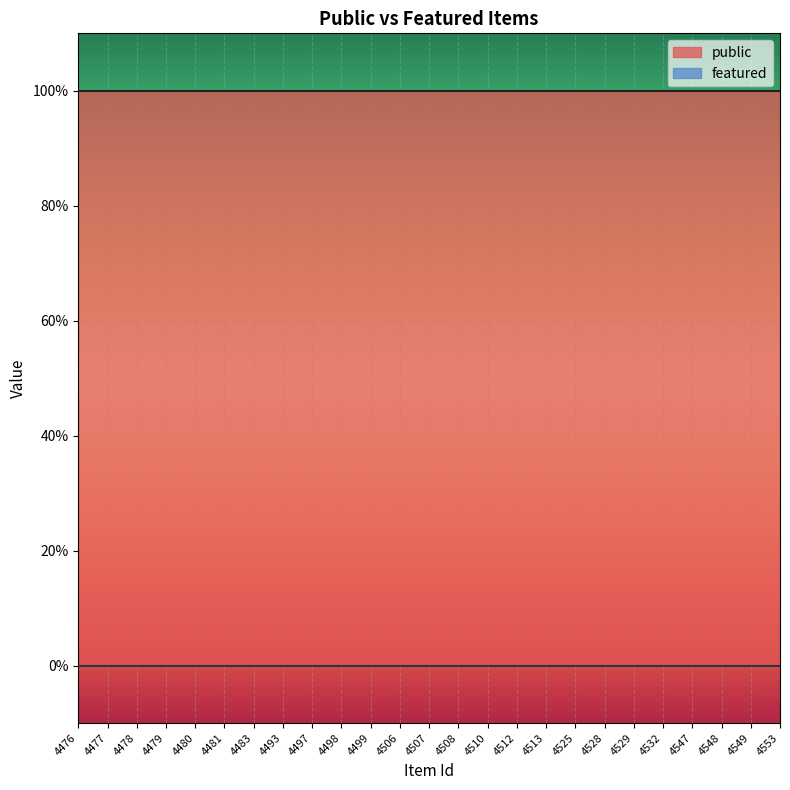

Between 4547 and 4548, which series saw the biggest shift?

public